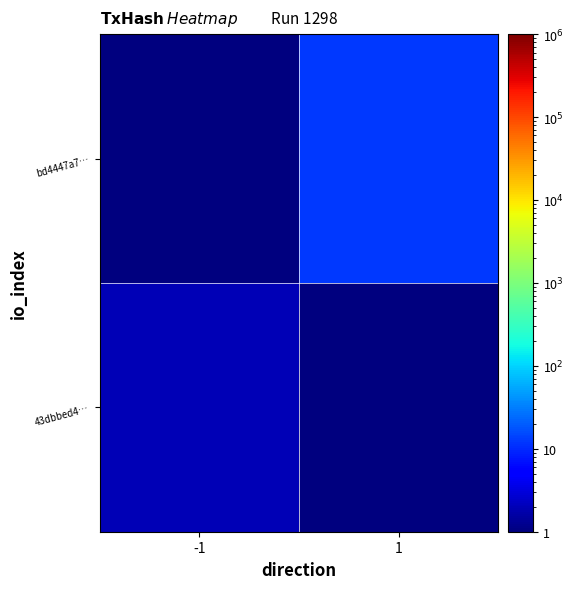

Reading right to left, extract all data points from this chart.

43dbbed4…: 1=1	-1=2
bd4447a7…: 1=12	-1=1